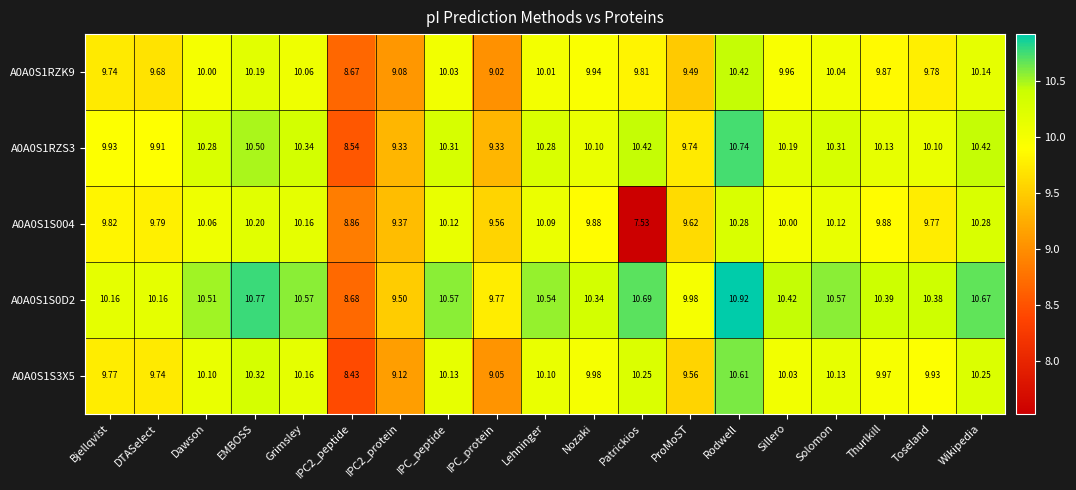

At which label is A0A0S1RZK9 closest to 9?

IPC_protein